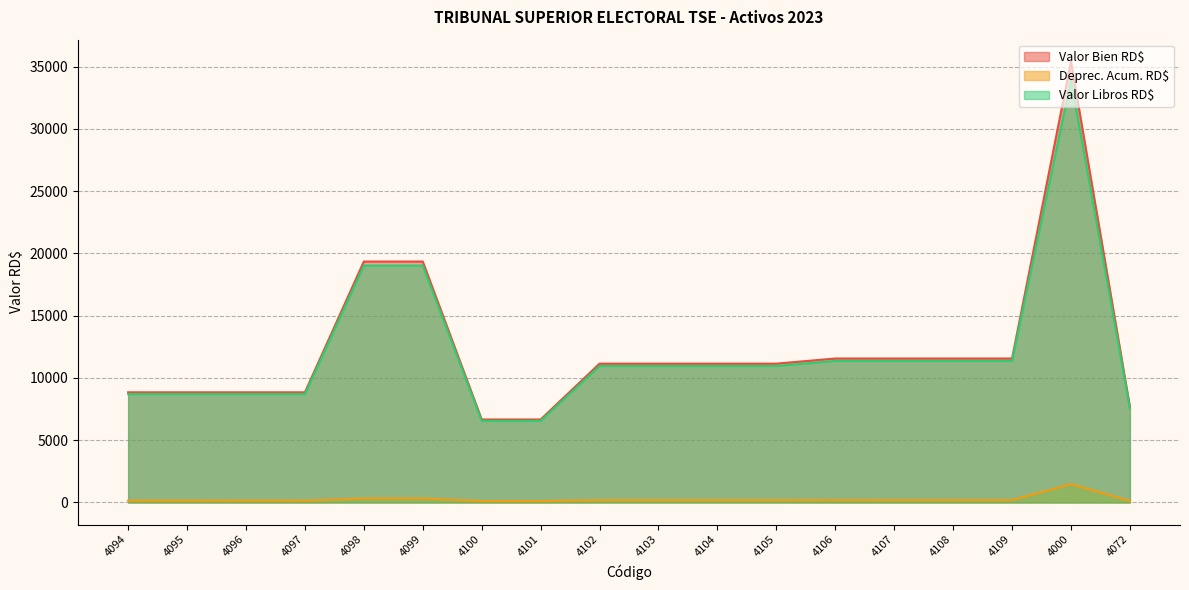

Reading left to right, list all the values displayed in this chart.

Valor Bien RD$: 4094=8850.0	4095=8850.0	4096=8850.0	4097=8850.0	4098=19352.0	4099=19352.0	4100=6667.0	4101=6667.0	4102=11151.0	4103=11151.0	4104=11151.0	4105=11151.0	4106=11564.0	4107=11564.0	4108=11564.0	4109=11564.0	4000=35400.0	4072=7670.0
Deprec. Acum. RD$: 4094=147.5	4095=147.5	4096=147.5	4097=147.5	4098=322.5	4099=322.5	4100=111.1	4101=111.1	4102=185.8	4103=185.8	4104=185.8	4105=185.8	4106=192.7	4107=192.7	4108=192.7	4109=192.7	4000=1475.0	4072=127.8
Valor Libros RD$: 4094=8702.5	4095=8702.5	4096=8702.5	4097=8702.5	4098=19029.5	4099=19029.5	4100=6555.9	4101=6555.9	4102=10965.2	4103=10965.2	4104=10965.2	4105=10965.2	4106=11371.3	4107=11371.3	4108=11371.3	4109=11371.3	4000=33925.0	4072=7542.2